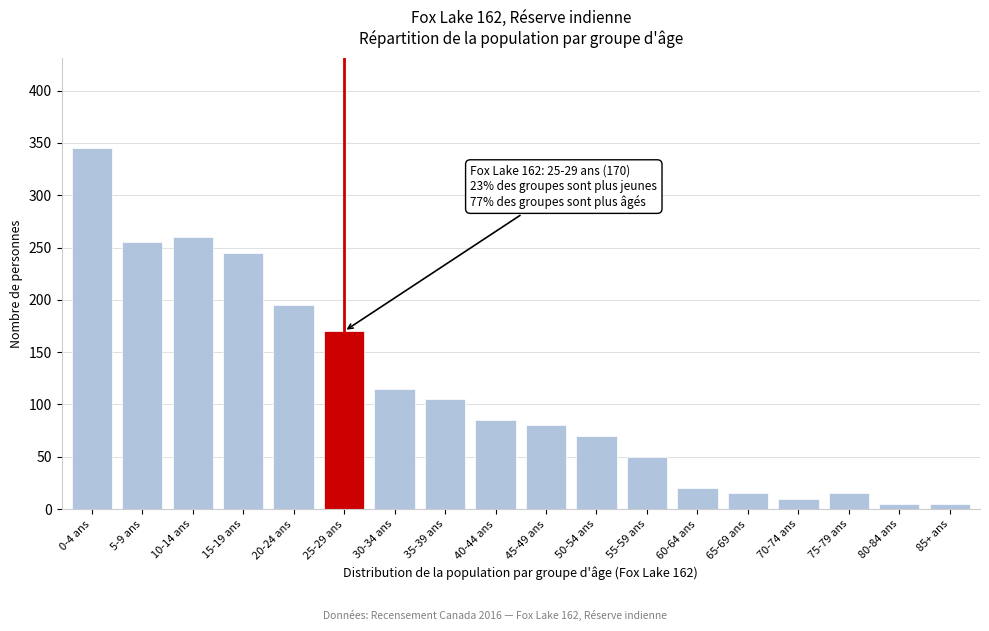

Reading right to left, list all the values displayed in this chart.

5	5	15	10	15	20	50	70	80	85	105	115	170	195	245	260	255	345